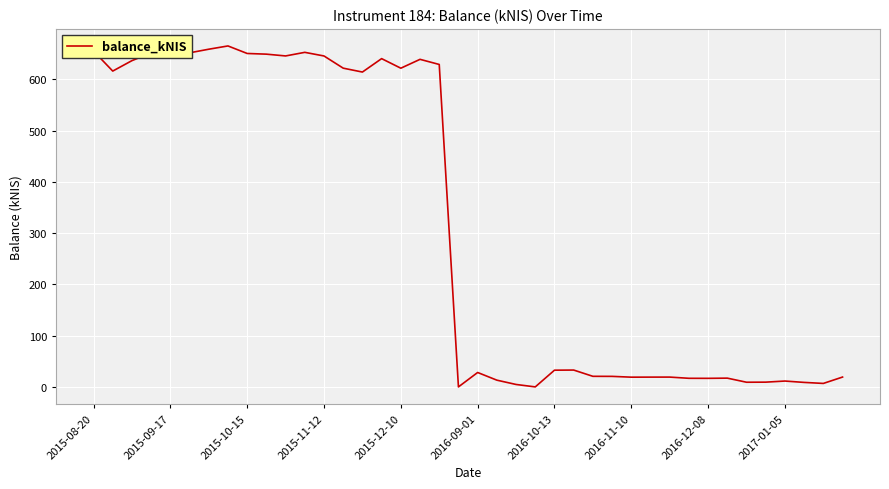

How many lines are shown in the chart?

1